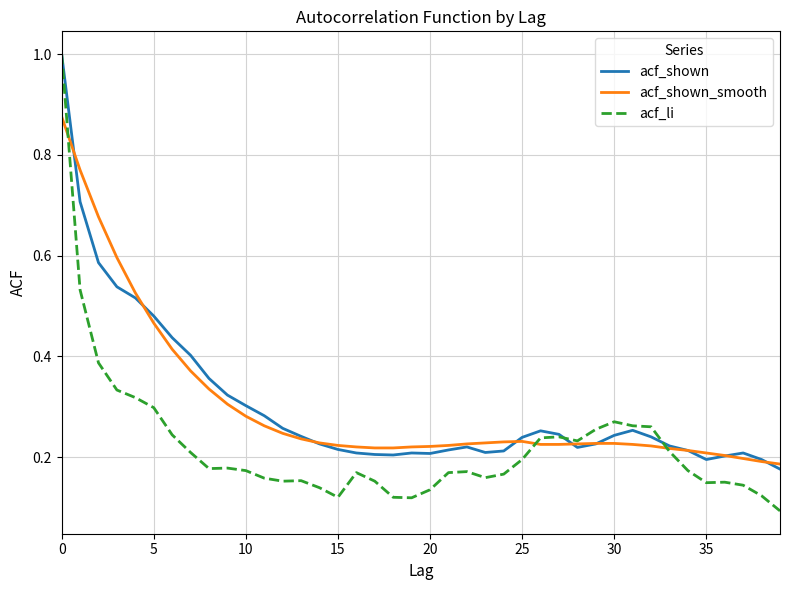

How many acf_shown values are between 0 and 1?

40